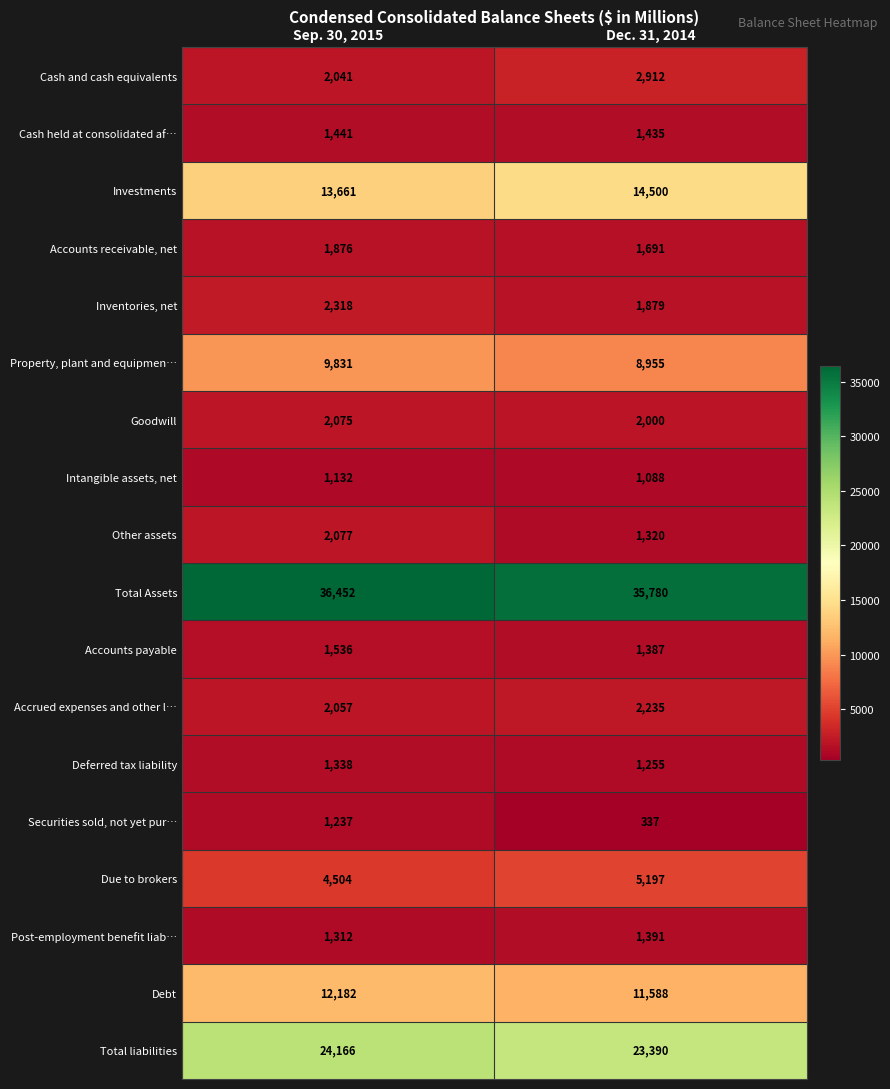

What is the maximum value for Inventories, net?

2318